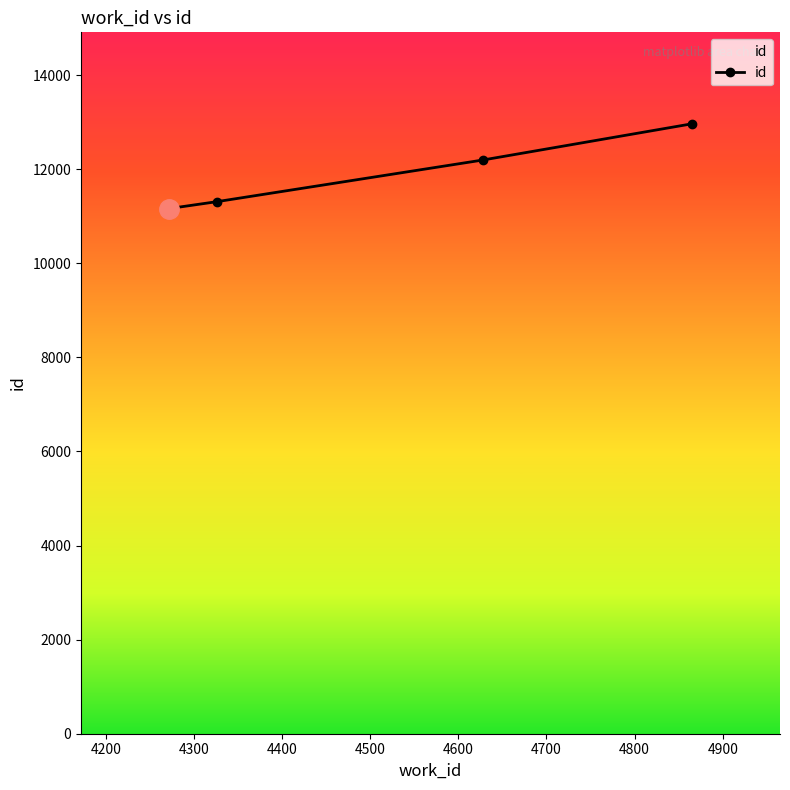

Reading left to right, list all the values displayed in this chart.

11163	11309	12195	12964